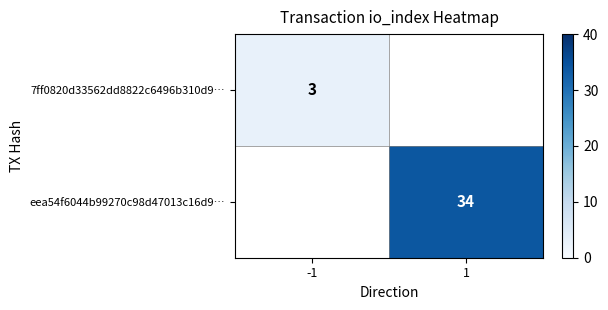

Is it true that eea54f6044b99270c98d47013c16d9… equals 58 at 1?

False